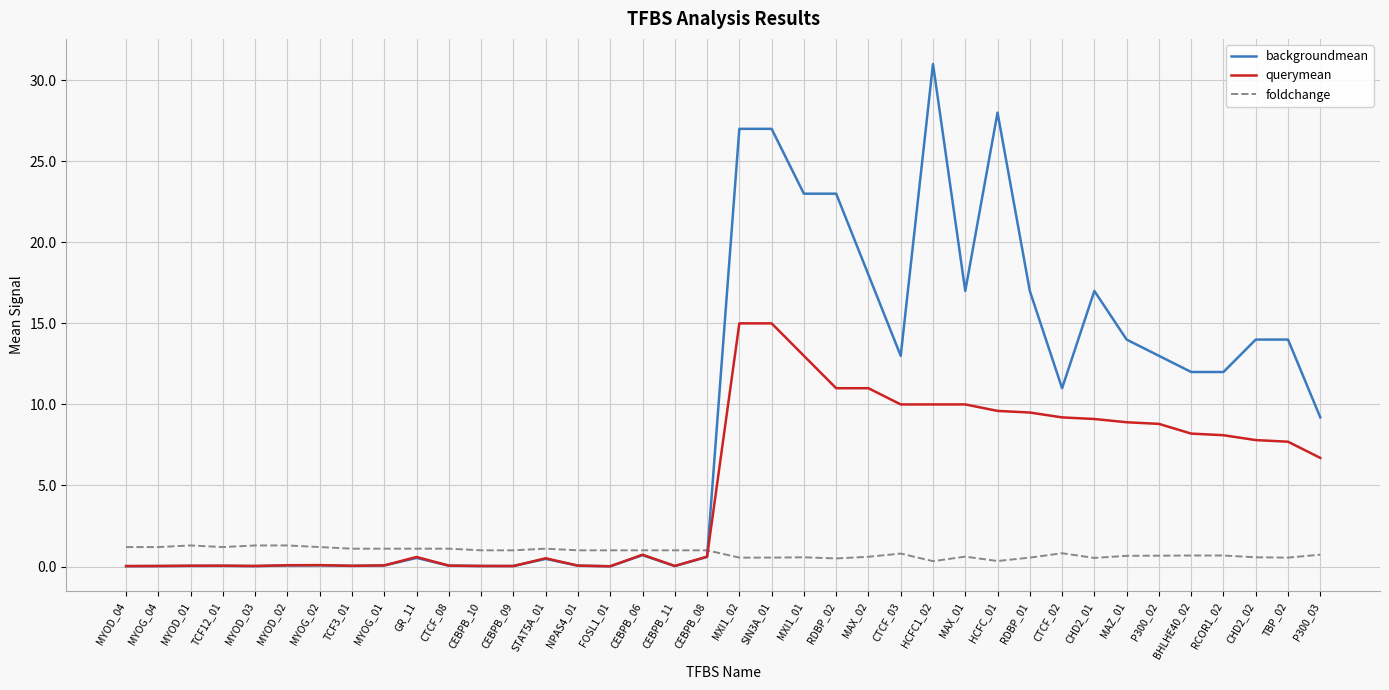

What is the difference between the second highest and minimum values in the backgroundmean series?

28.0